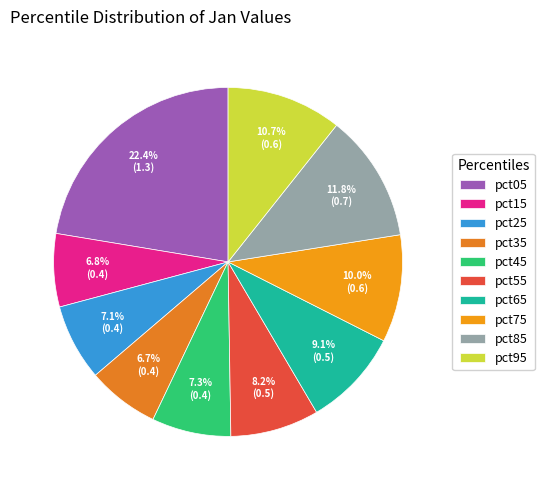

Is there any slice that represents more than half of the pie?

No